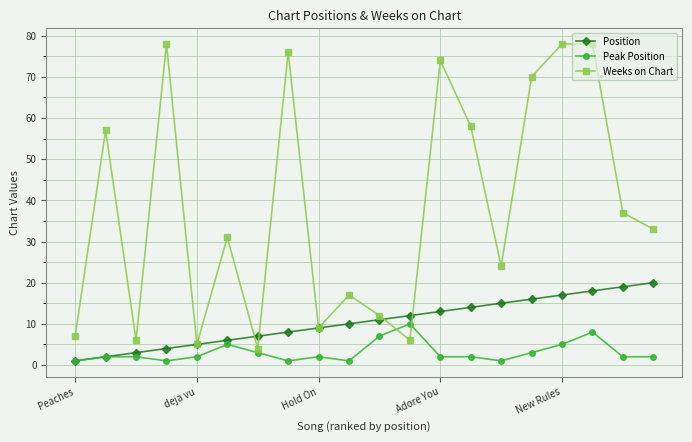

What is the maximum value for Weeks on Chart?

78